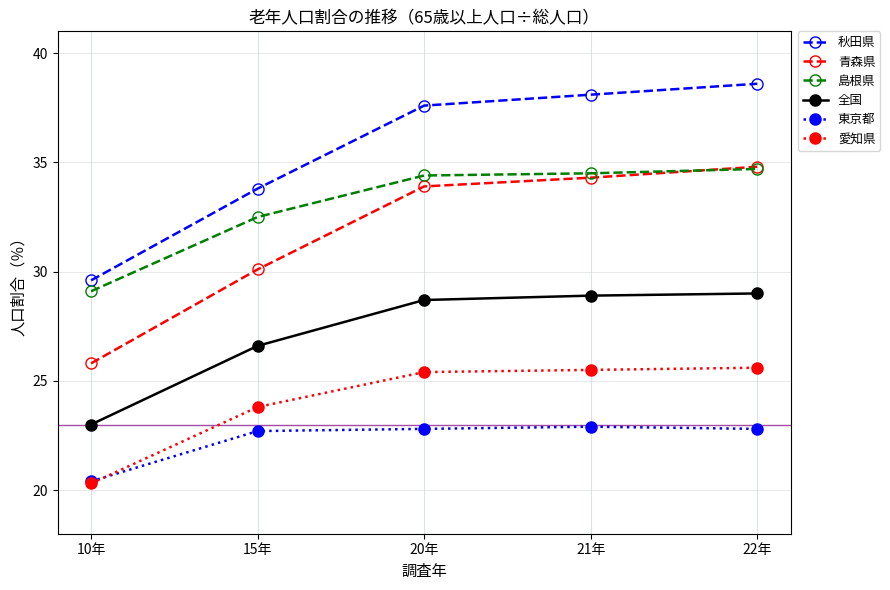

True or false: 全国 and 島根県 intersect in this chart.

False